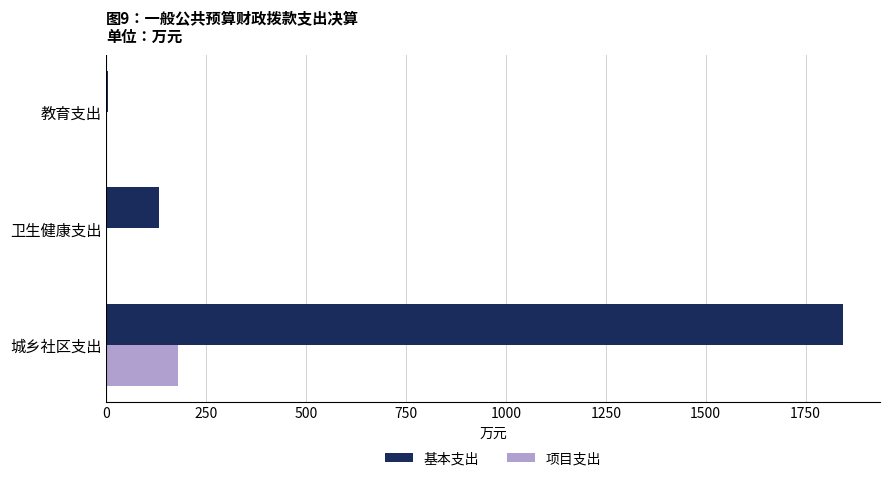

What is the average value of the 基本支出 series?

659.9